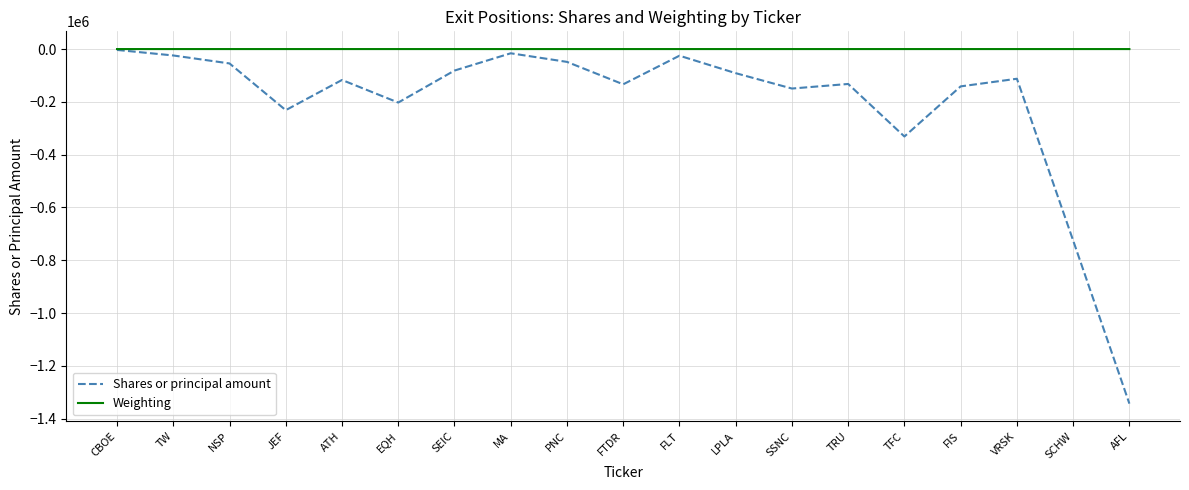

Which series has the largest range (max minus min)?

Shares or principal amount